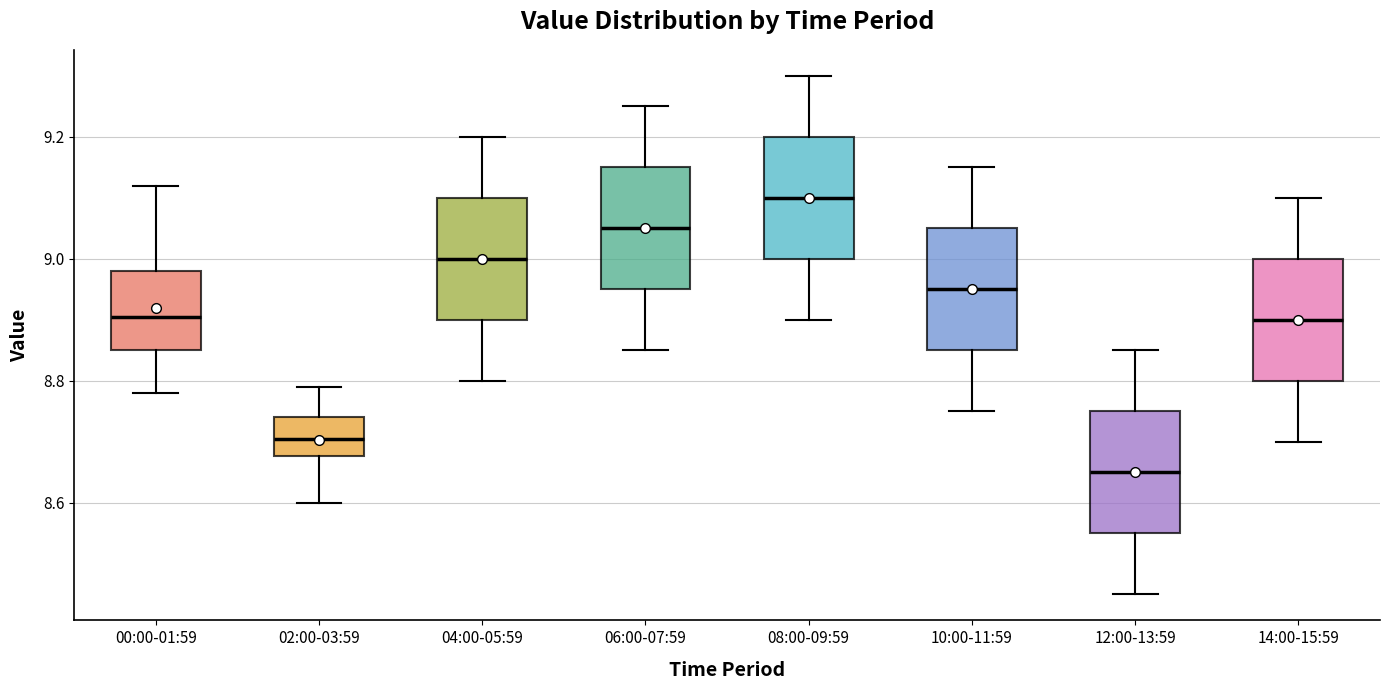

Reading left to right, read every box against the y-axis: the position of its median line, the range the box covers, and the ends of its whiskers. The values are not printed on the chart, so give them approximately, as read against the axis.

00:00-01:59: median 8.90, box 8.86 to 8.98, whiskers 8.78 to 9.12
02:00-03:59: median 8.70, box 8.68 to 8.74, whiskers 8.60 to 8.80
04:00-05:59: median 9.00, box 8.90 to 9.10, whiskers 8.80 to 9.20
06:00-07:59: median 9.06, box 8.96 to 9.16, whiskers 8.86 to 9.26
08:00-09:59: median 9.10, box 9.00 to 9.20, whiskers 8.90 to 9.30
10:00-11:59: median 8.96, box 8.86 to 9.06, whiskers 8.76 to 9.16
12:00-13:59: median 8.66, box 8.56 to 8.76, whiskers 8.46 to 8.86
14:00-15:59: median 8.90, box 8.80 to 9.00, whiskers 8.70 to 9.10